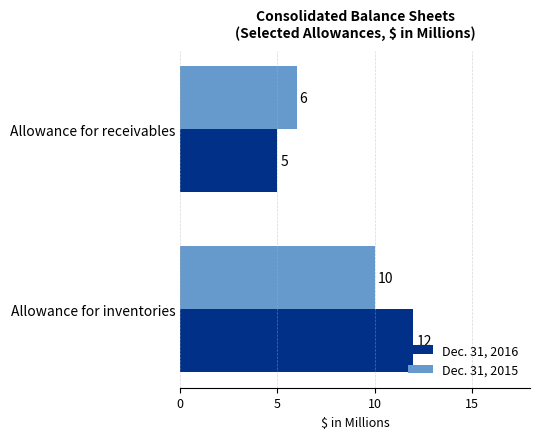

True or false: Dec. 31, 2015 has a value of 15 at Allowance for inventories.

False